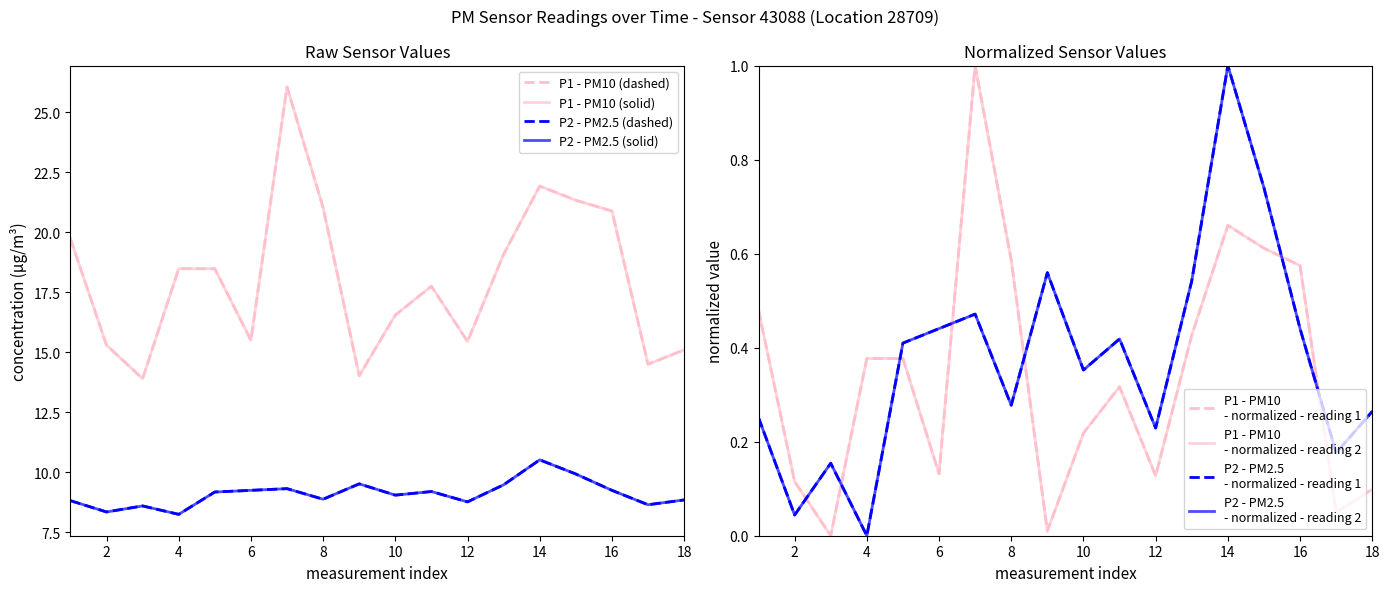

Is it true that P1 (PM10) equals 15.3 at 2?

True